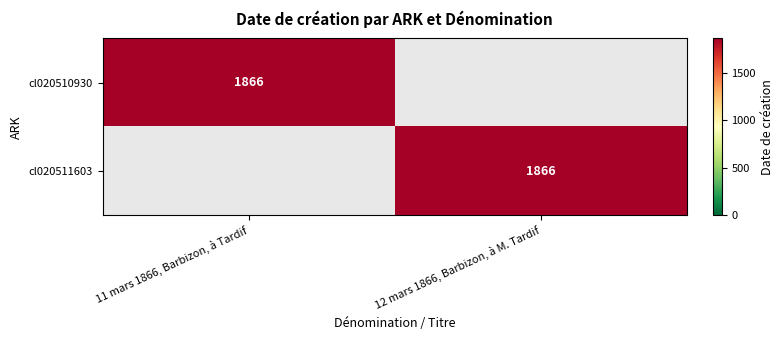

True or false: cl020510930 has a value of 1866 at 11 mars 1866, Barbizon, à Tardif.

True